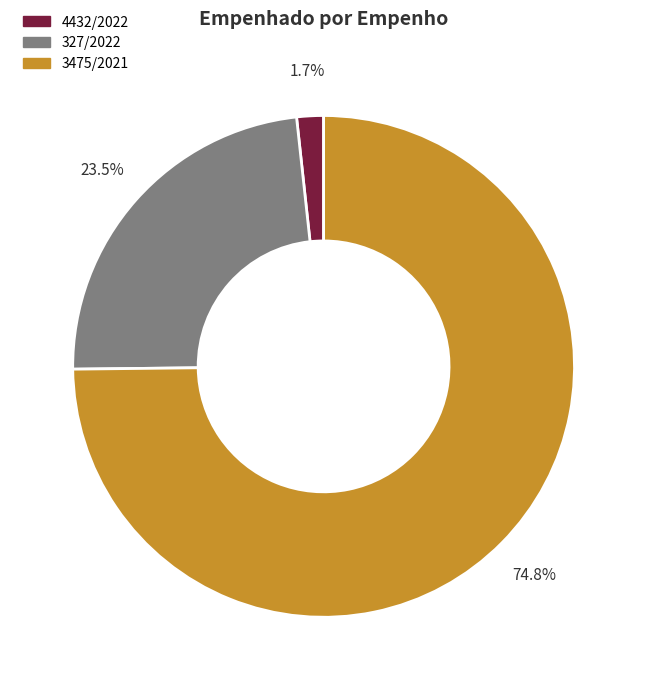

What is the total percentage of 327/2022 and 3475/2021?

98.3%